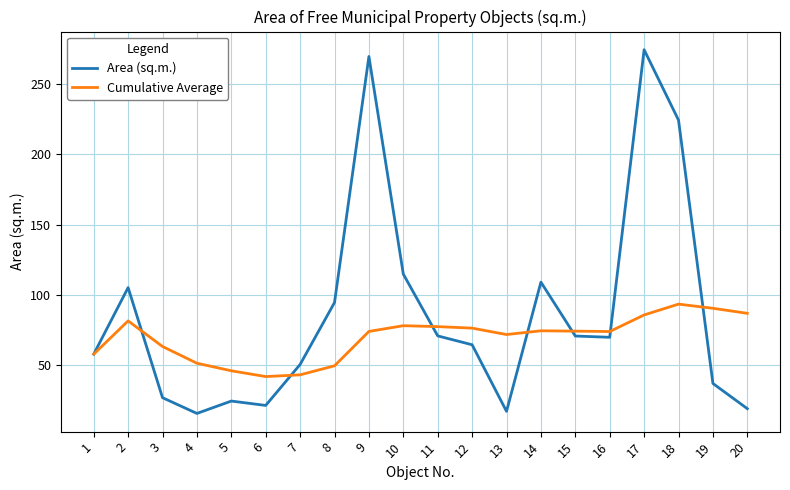

True or false: Cumulative Average and Area (sq.m.) intersect in this chart.

True